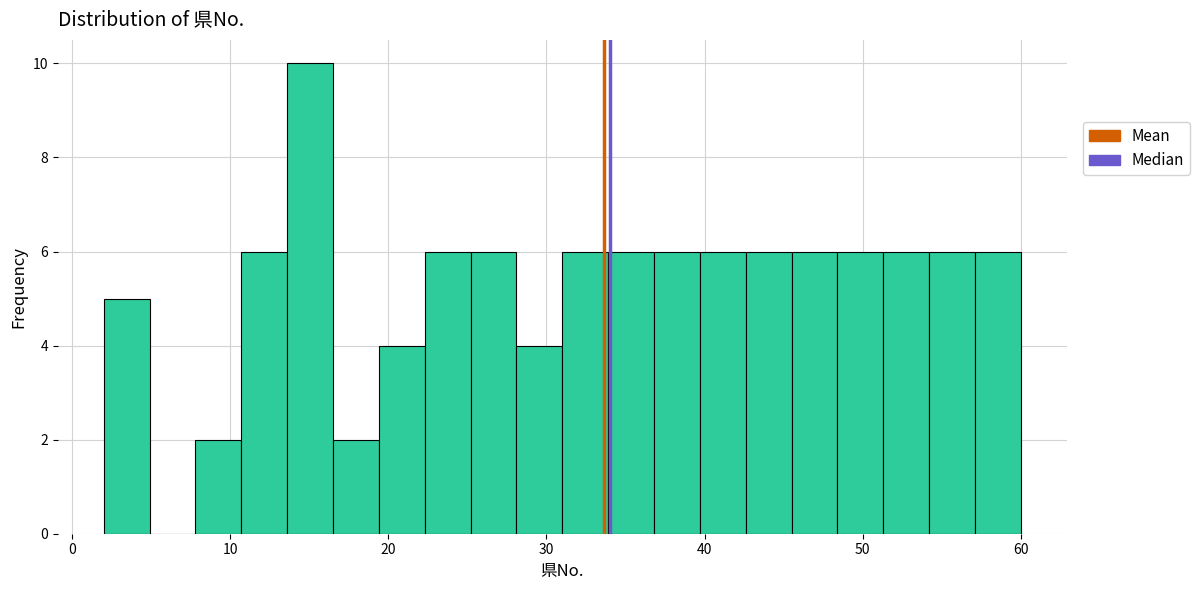

Read against the x-axis, roughly where is the centre of the tallest bar?

15